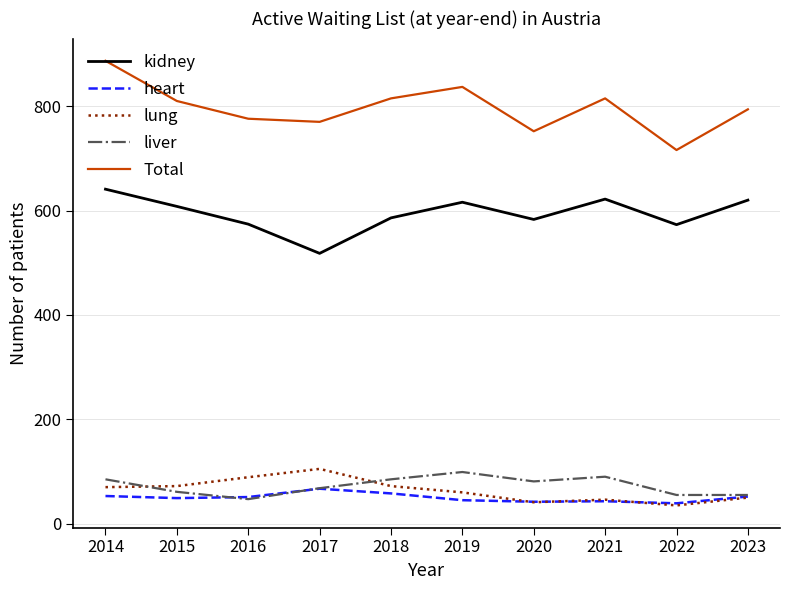

Is it true that heart equals 18 at 2017?

False